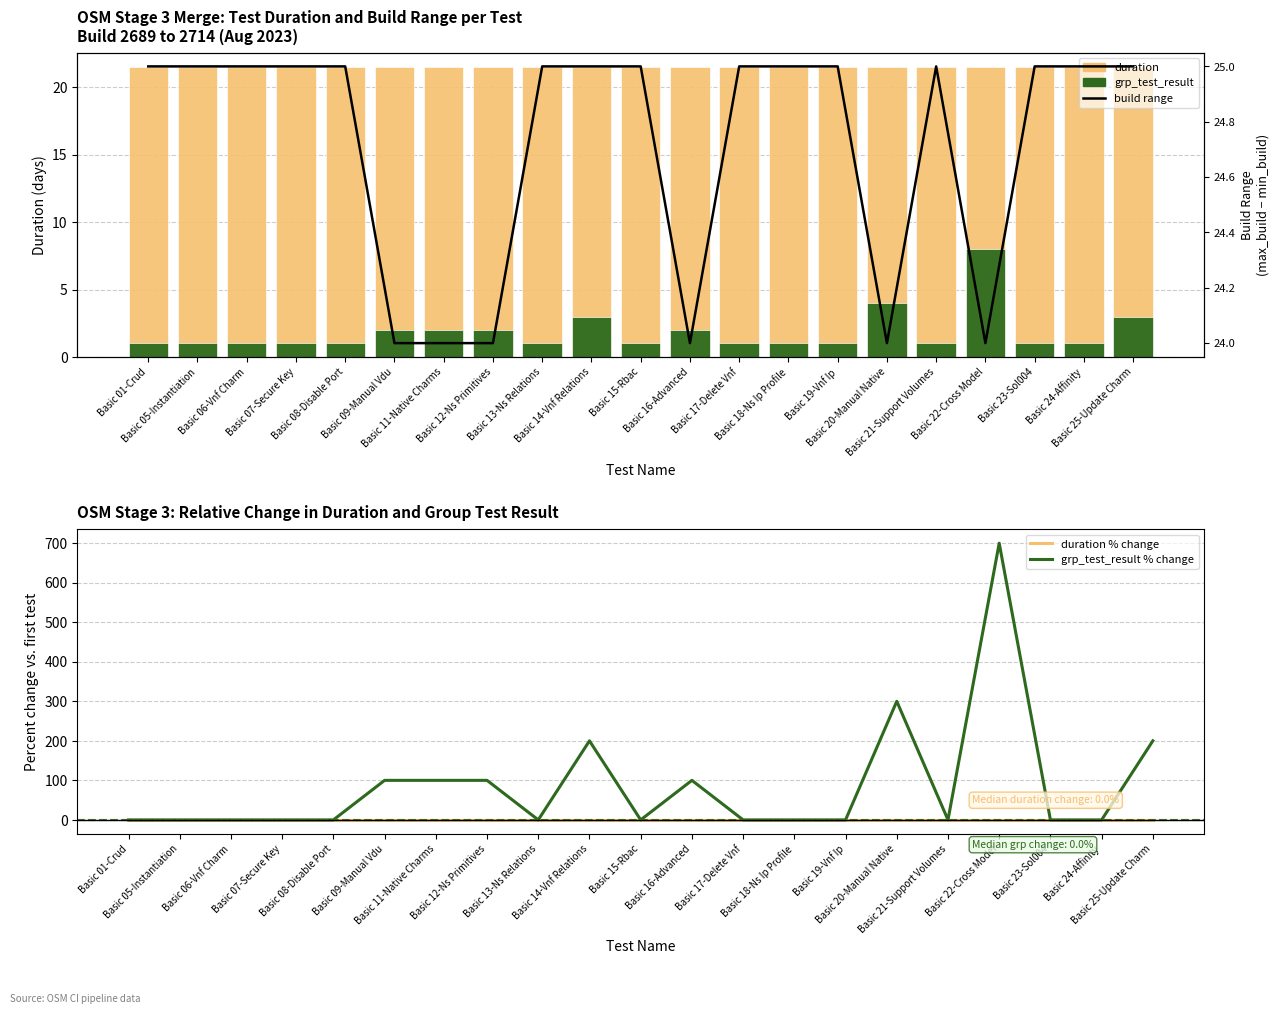

Is it true that grp_test_result % change equals 0.0 at Basic 21-Support Volumes?

True